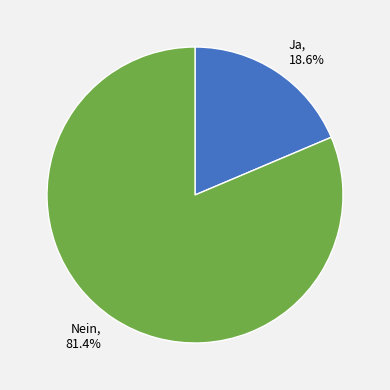

Is there a majority slice in this chart?

Yes